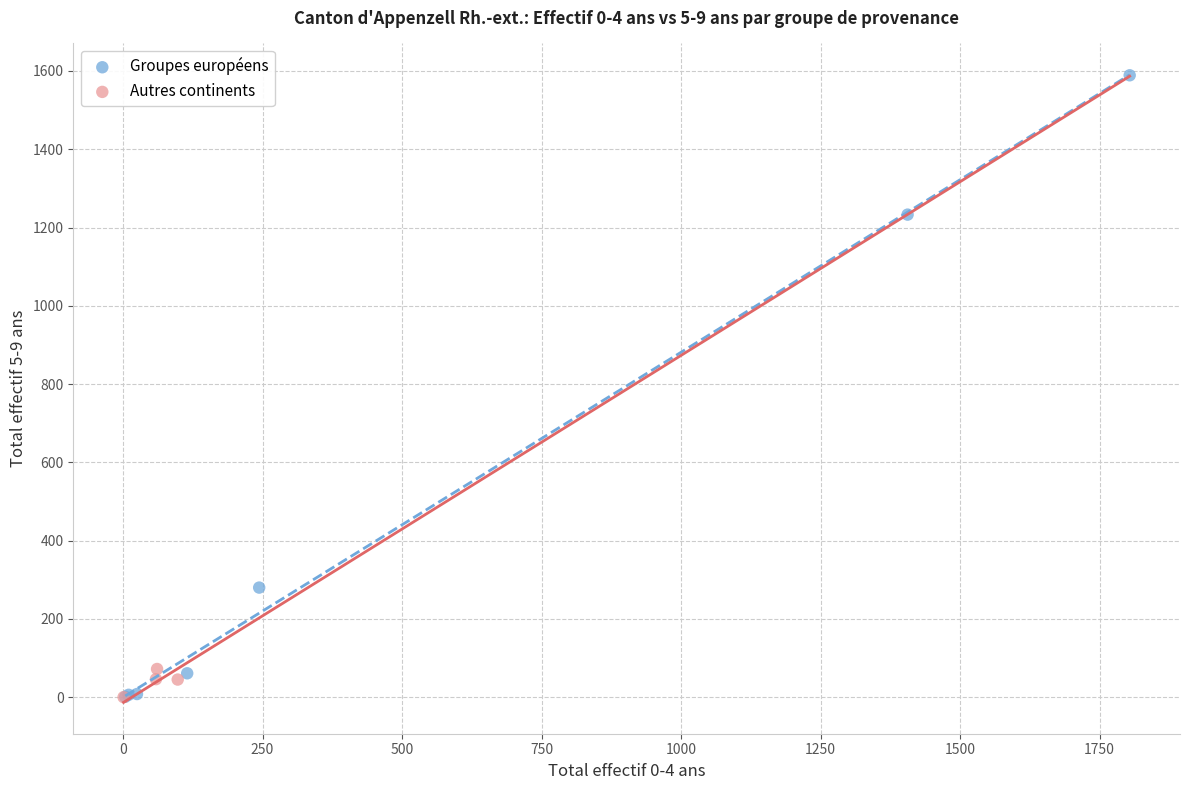

Which series has the widest spread of Y values?

Groupes européens